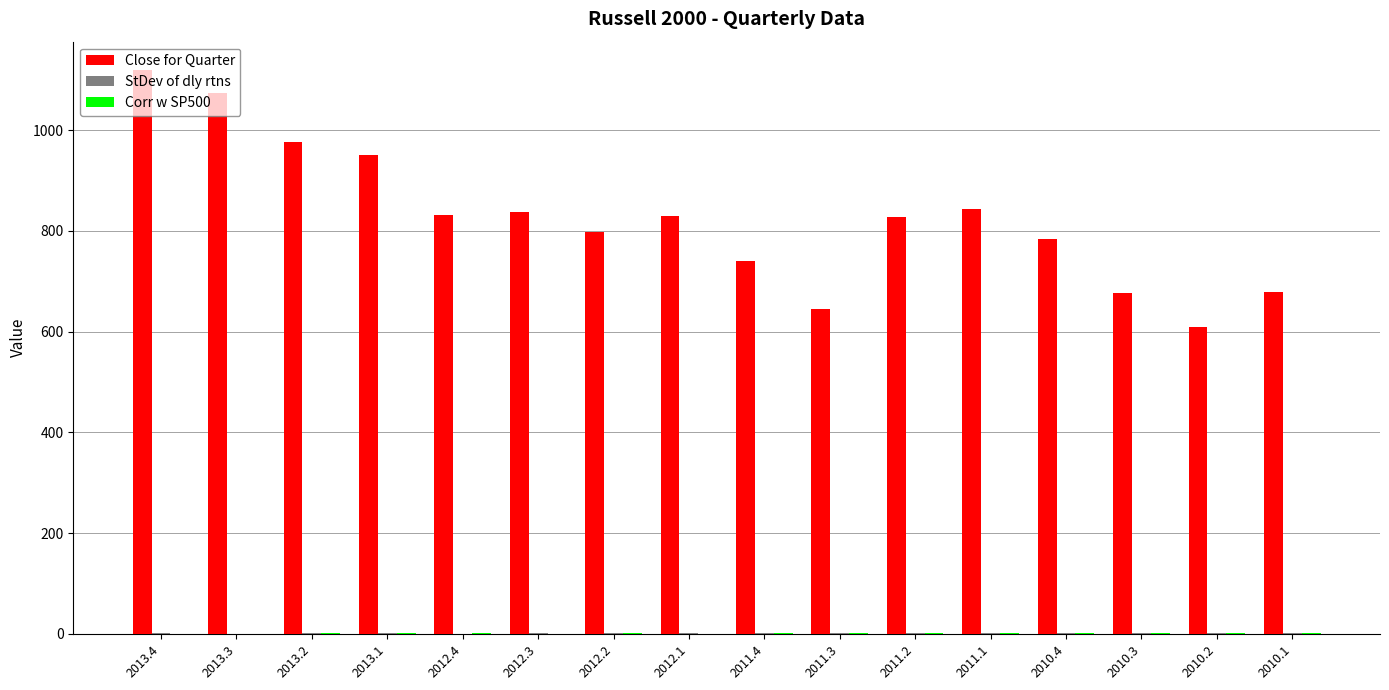

Count the number of categories in the chart.

16